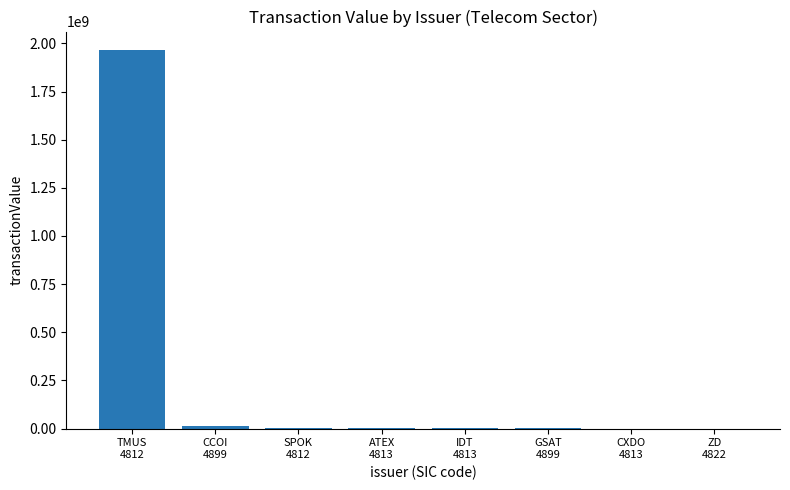

What is the maximum value shown in the chart?

1963160902